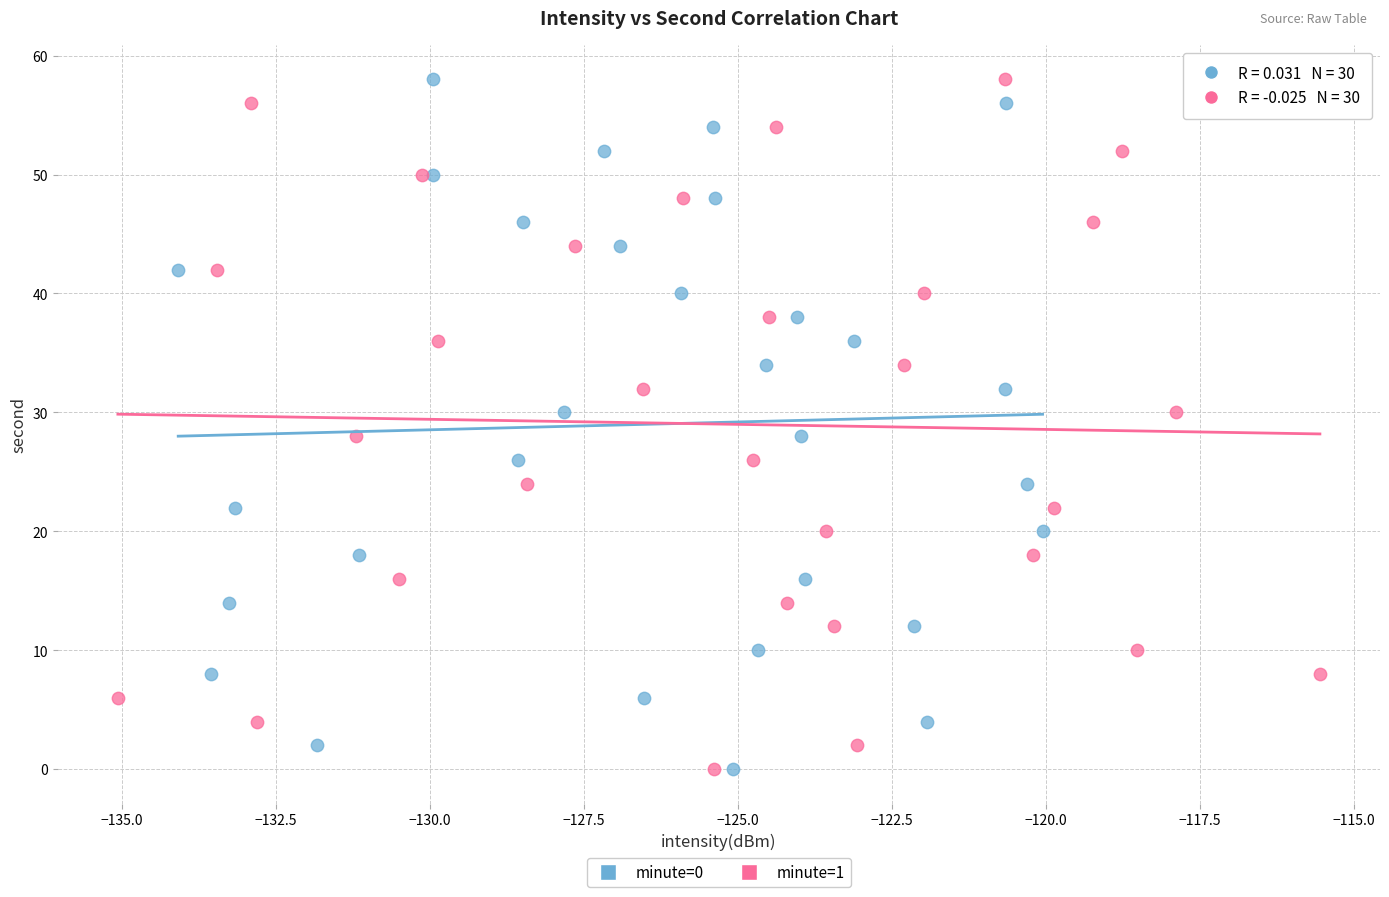

What are all the series names shown in the legend?

minute=0, minute=1